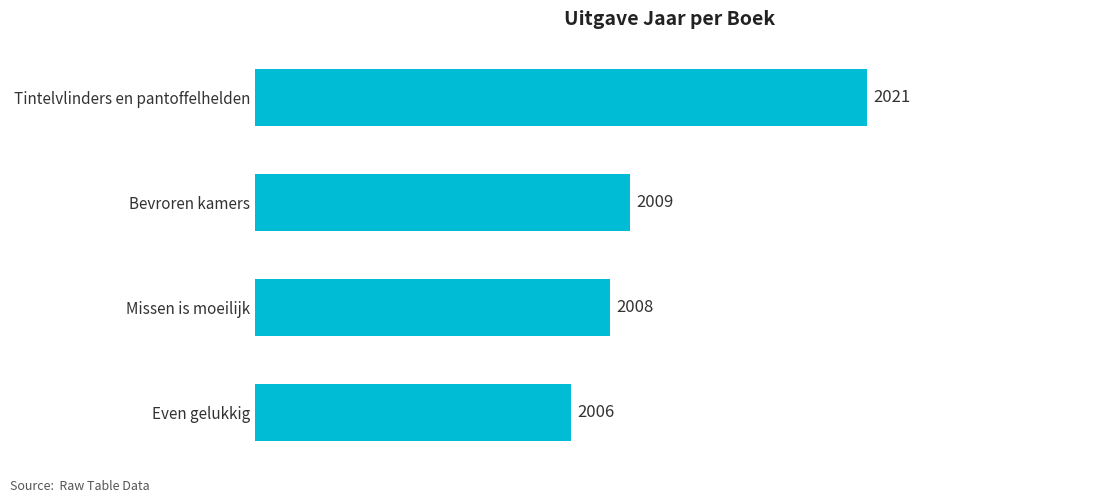

At which category does the chart reach its minimum across all series?

Even gelukkig